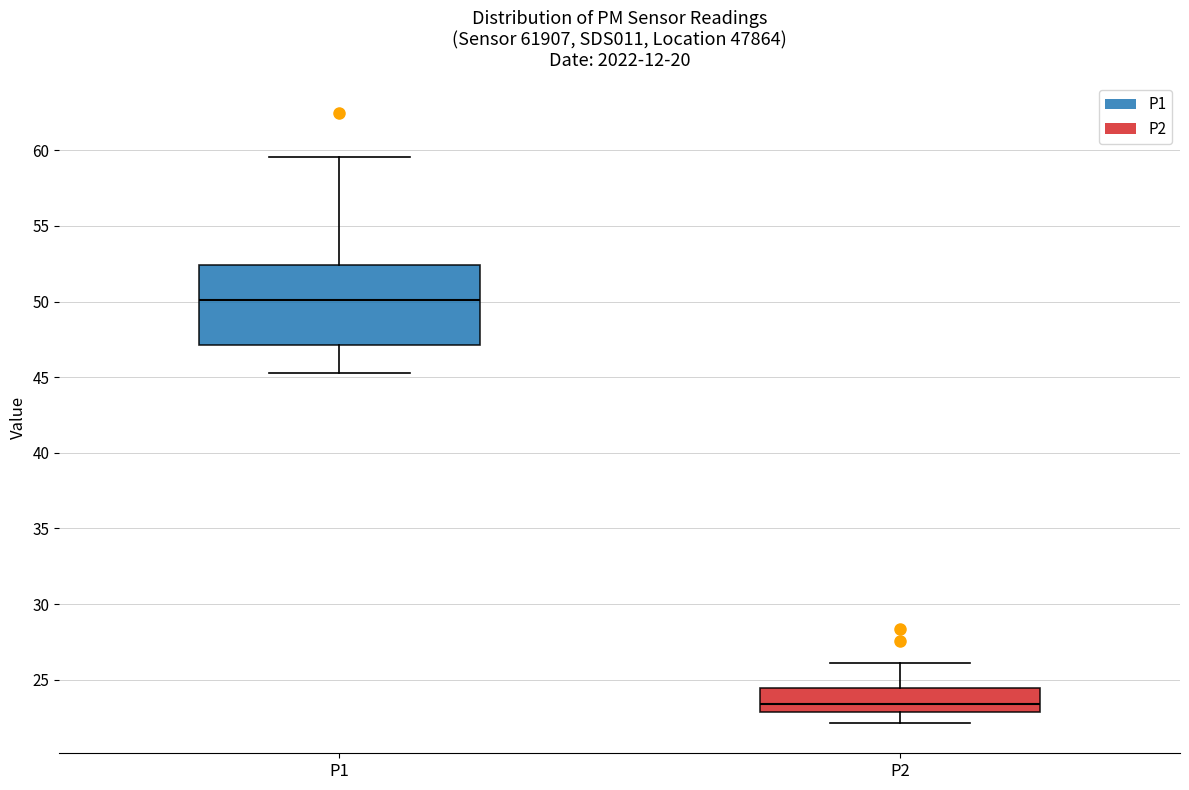

Comparing the boxes themselves (not the whiskers), which one is the tallest?

P1